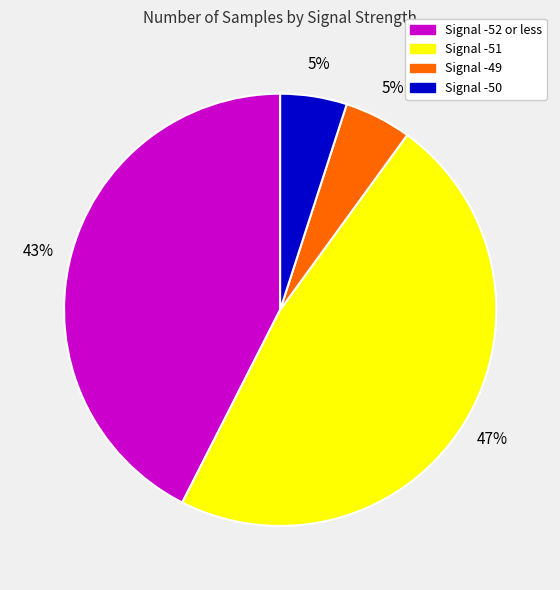

To the nearest percent, what is the average slice percentage?

25%